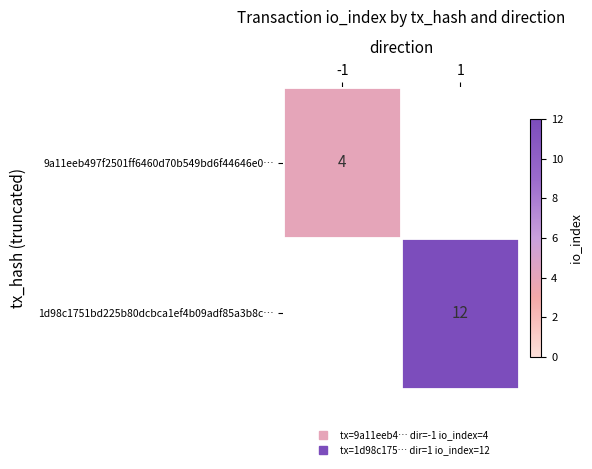

How many categories are shown in the chart?

2